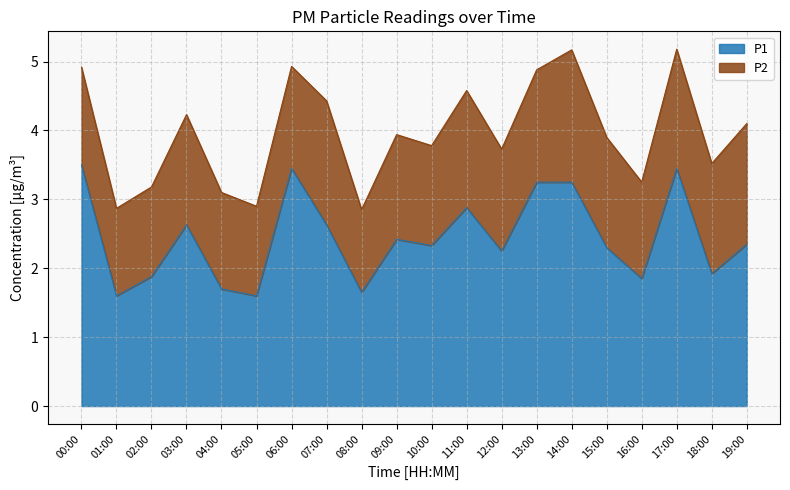

What is the label of the 20th point from the right?

00:00